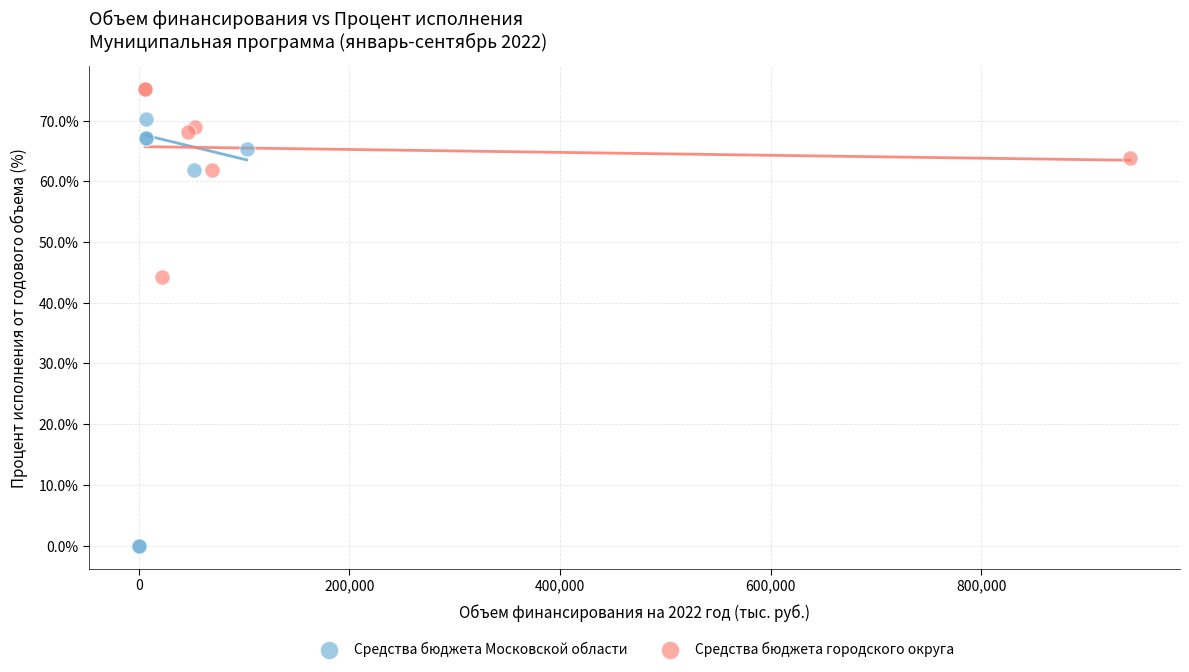

Which series has the largest Y range (max minus min)?

Средства бюджета Московской области